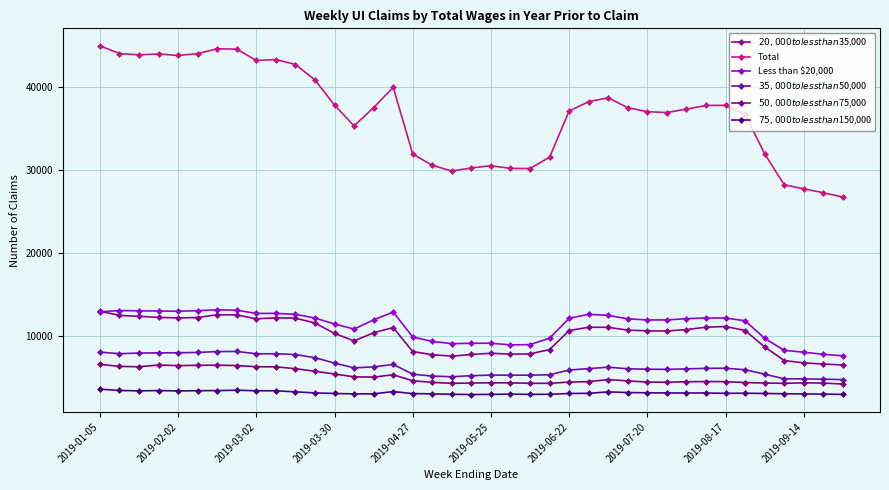

Where does the $20,000 to less than $35,000 series first go above 10633?

2019-01-05